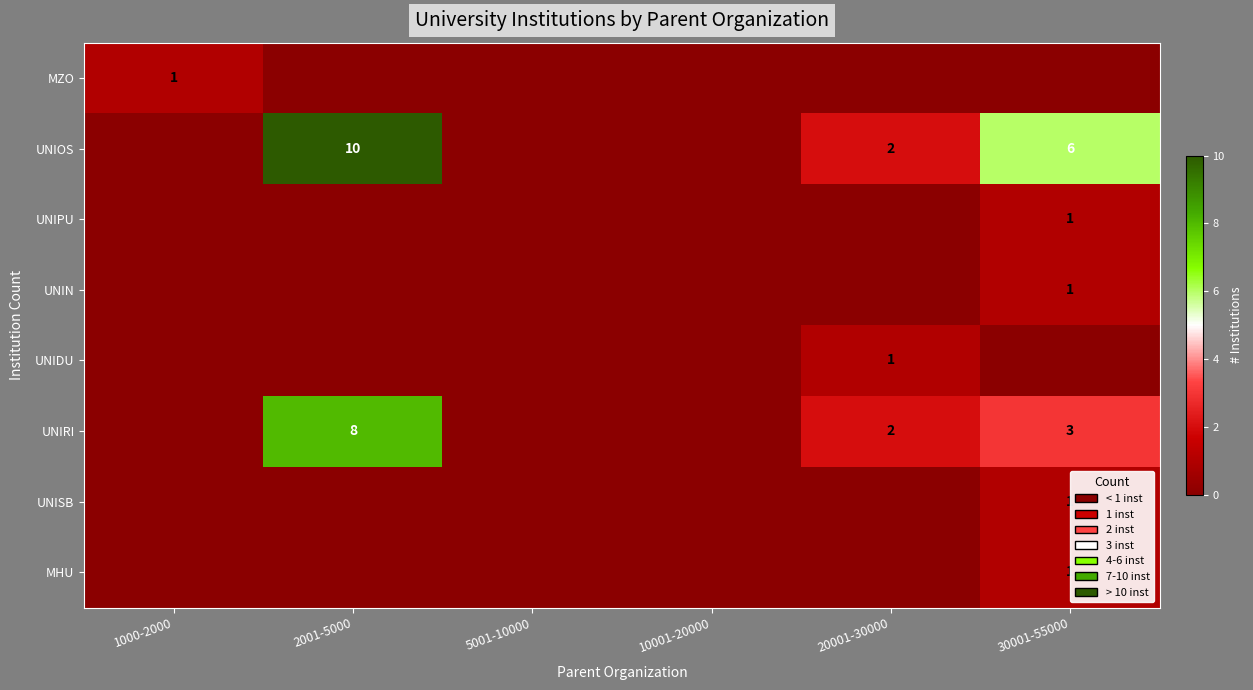

The UNISB series shows 1 at 30001-55000. True or false?

True